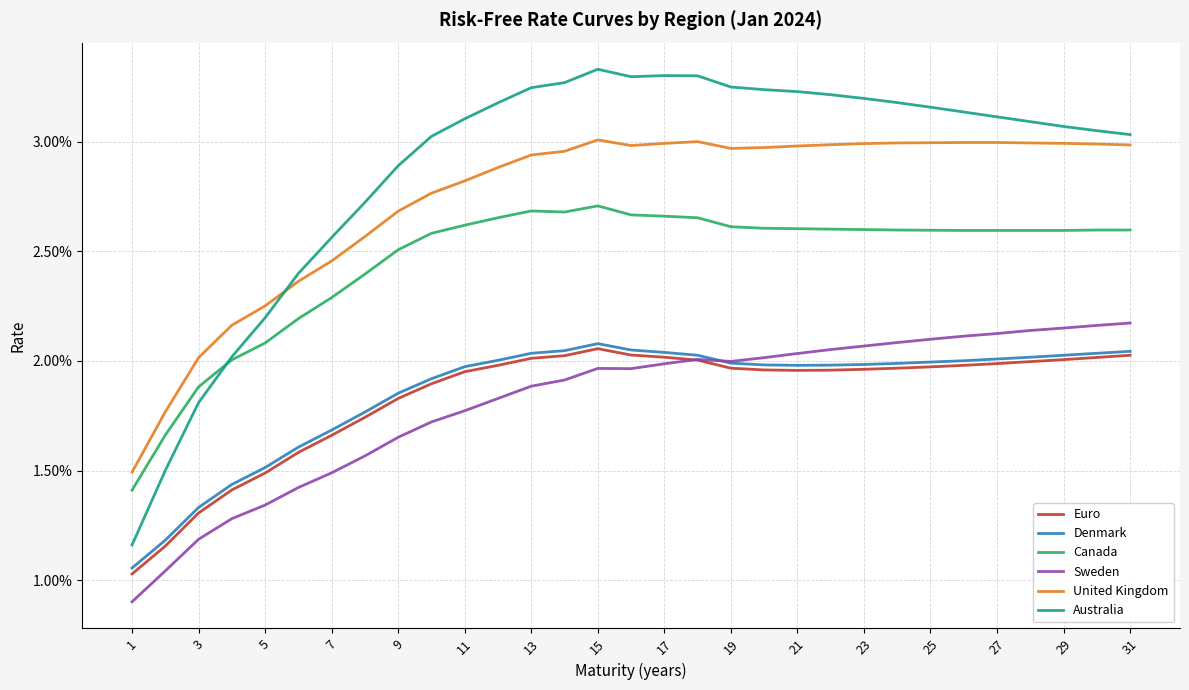

What are all the series names shown in the legend?

Euro, Denmark, Canada, Sweden, United Kingdom, Australia